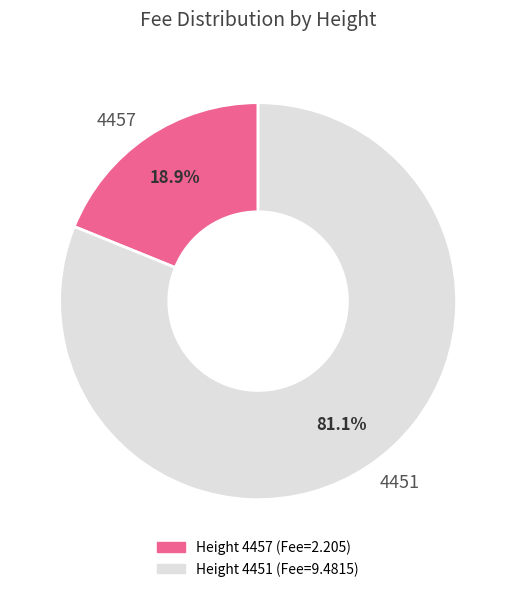

Which slice is the largest?

4451